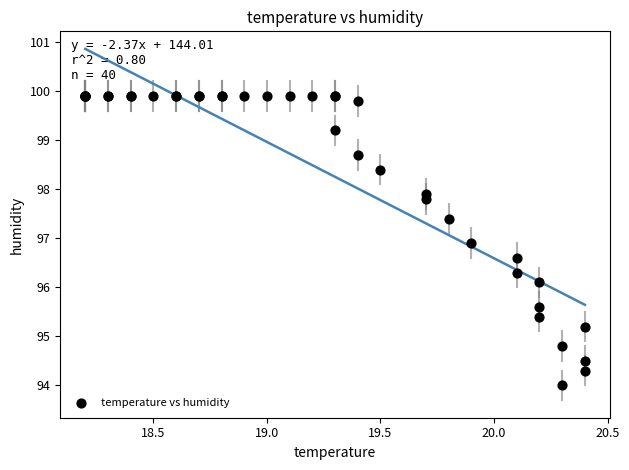

What Y value in the scatter plot is closest to 96?

96.1